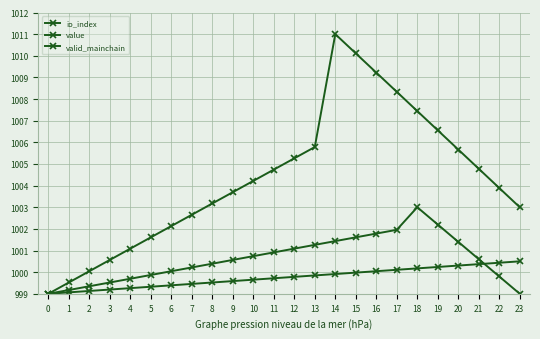

How many data points does each series have?

24